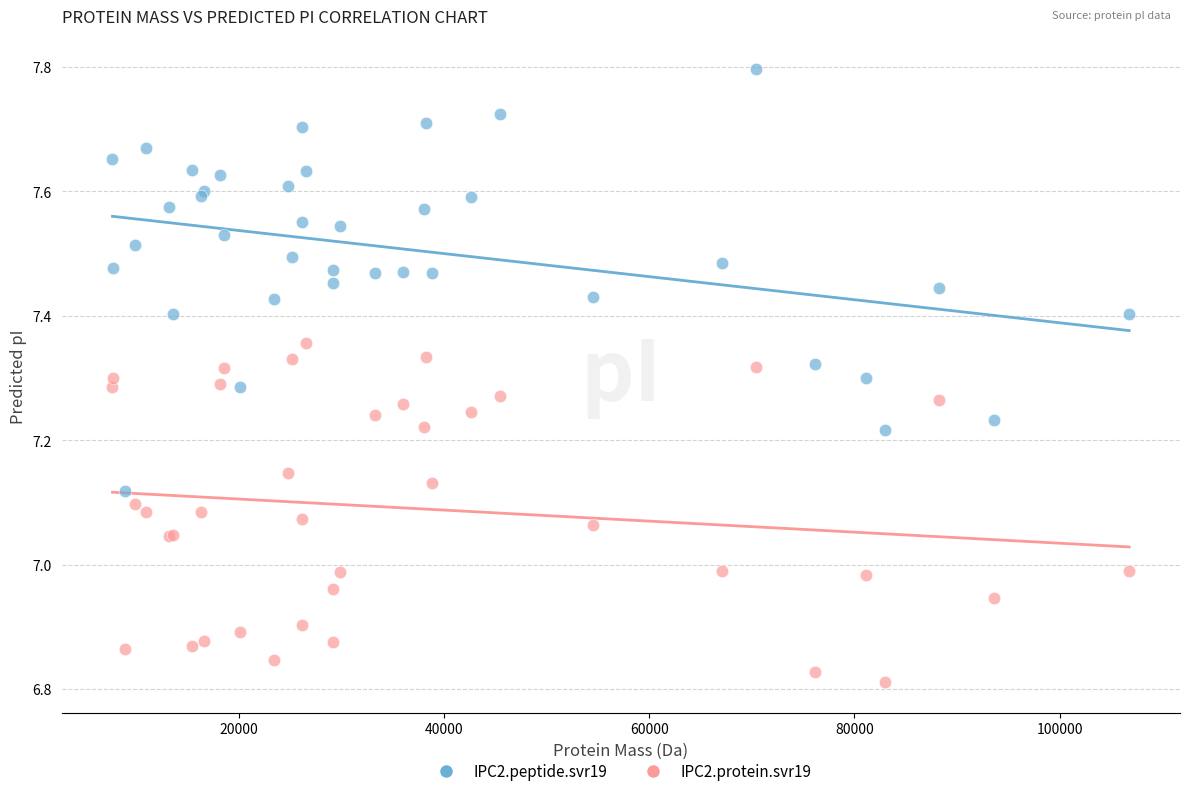

Which series has the widest spread of Y values?

IPC2.peptide.svr19